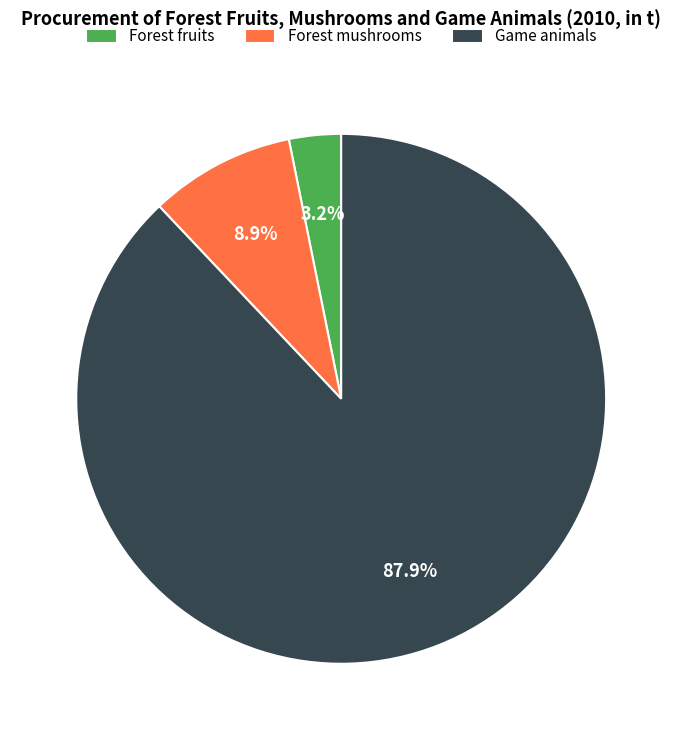

How many segments does this pie chart have?

3